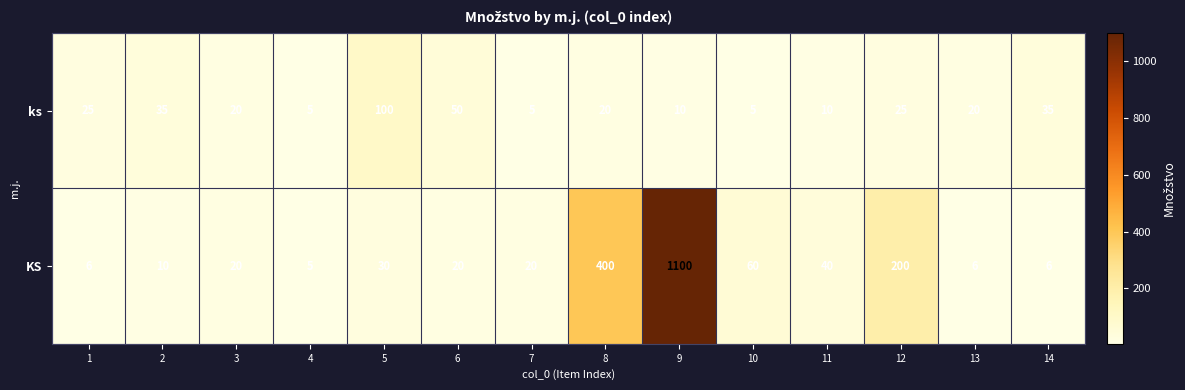

Read the ks value at 11, to the nearest 5.

10